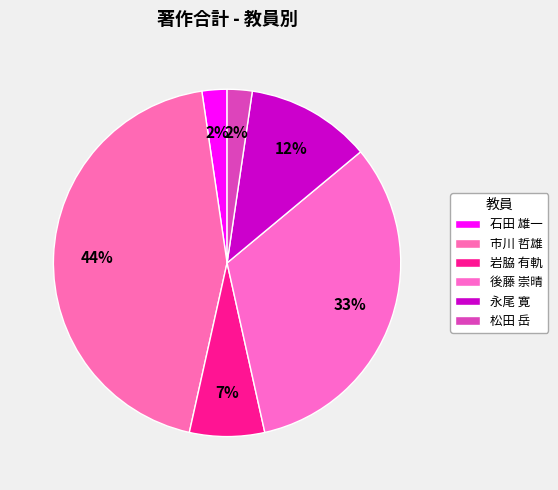

Count the number of slices in the pie.

6